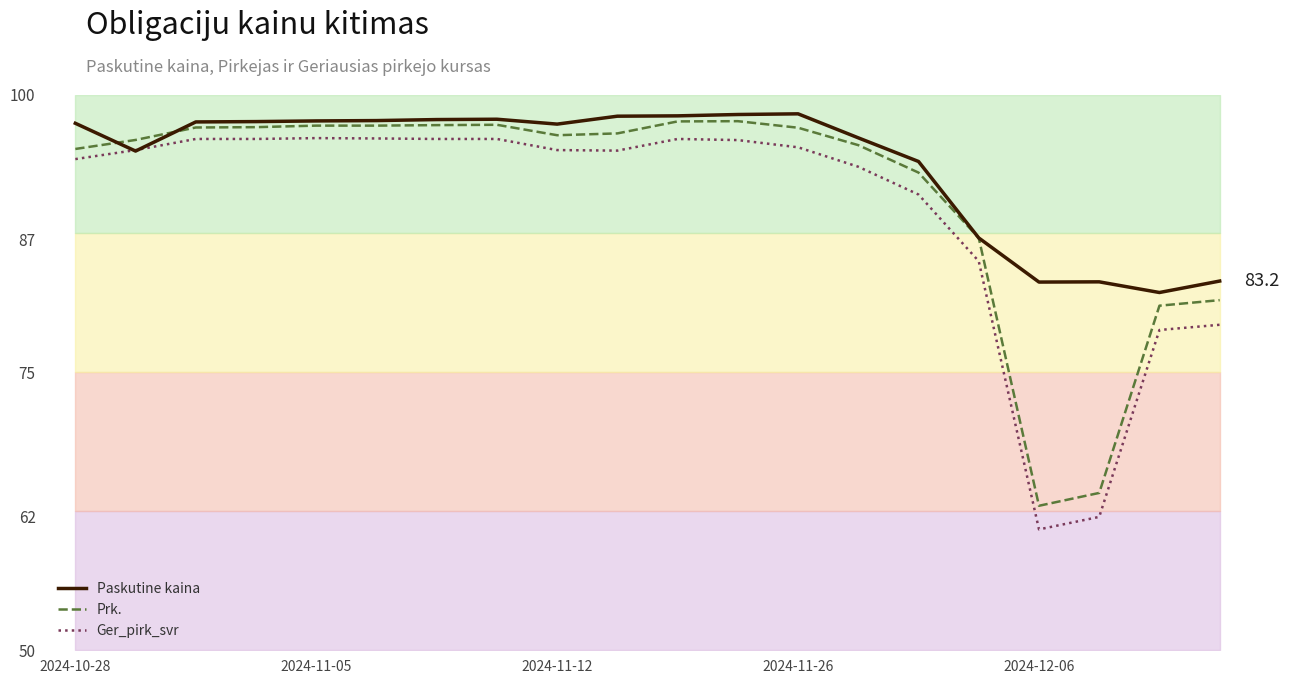

True or false: Ger_pirk_svr has a value of 146.3 at 2024-11-05.

False